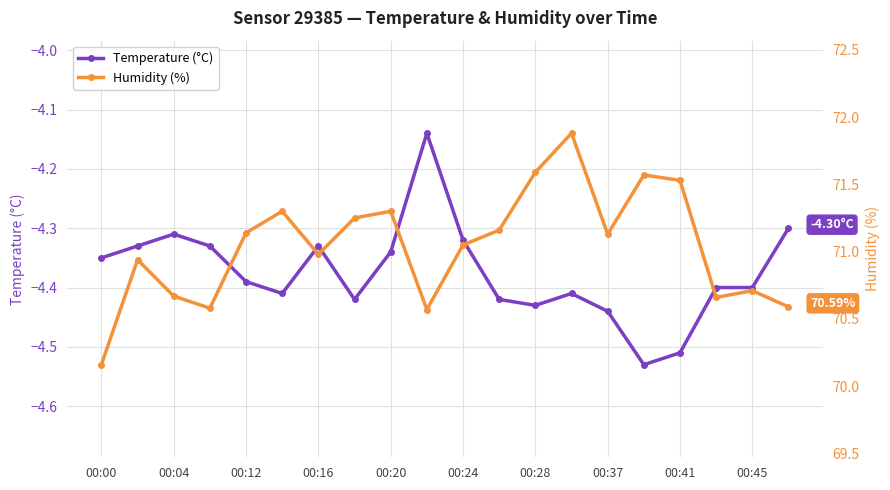

True or false: Humidity (%) and Temperature (°C) cross at least once.

False